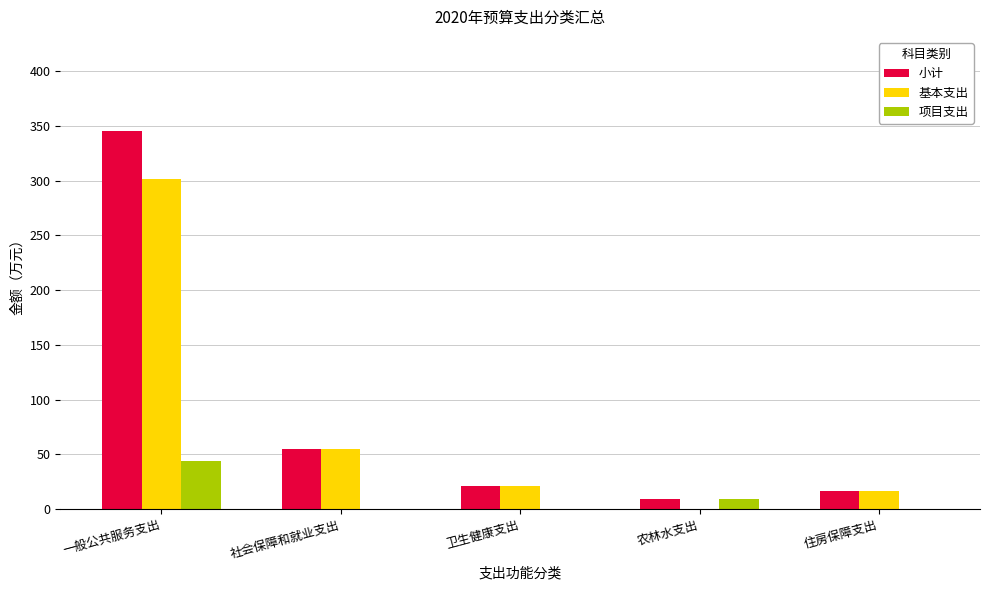

What are all the series names shown in the legend?

小计, 基本支出, 项目支出